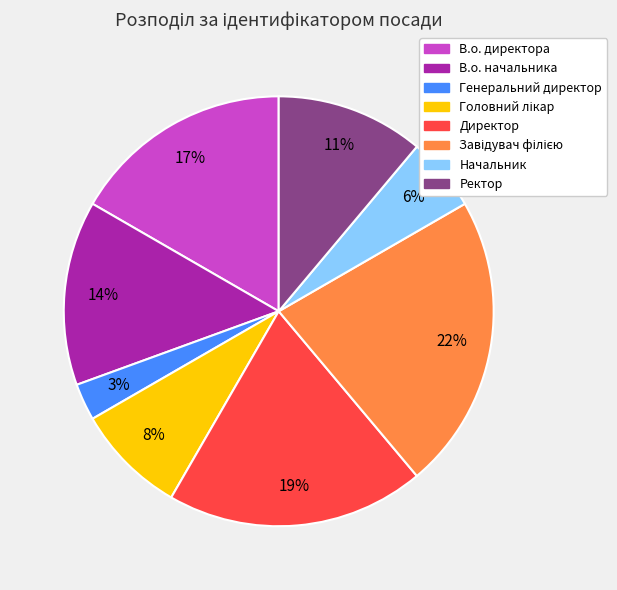

Combined, do Начальник and В.о. начальника account for over 50%?

No